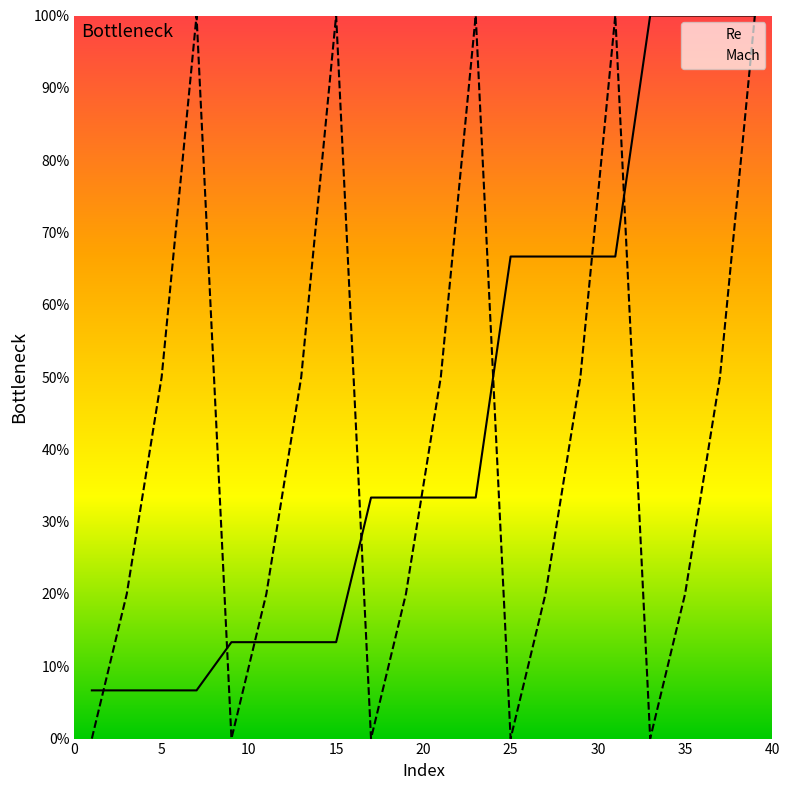

Rank the series by their average value, from highest to lowest.

Re, Mach